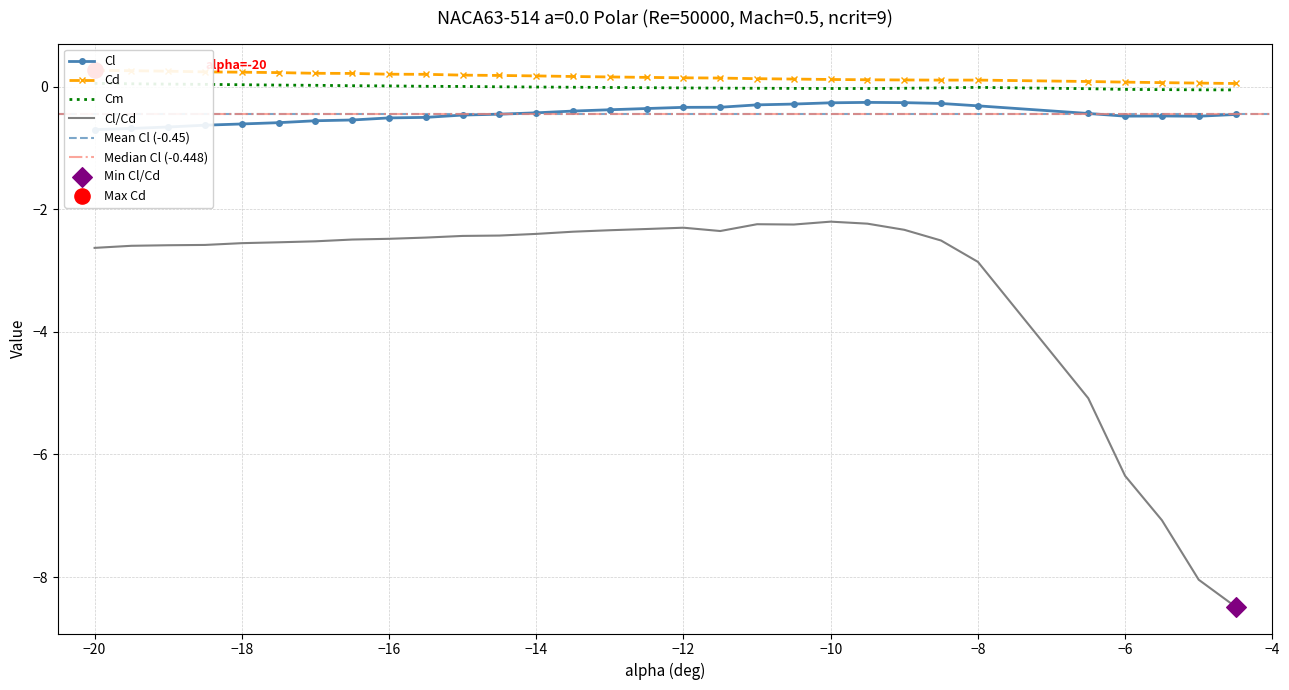

Which series reaches the minimum Y coordinate?

Cl/Cd